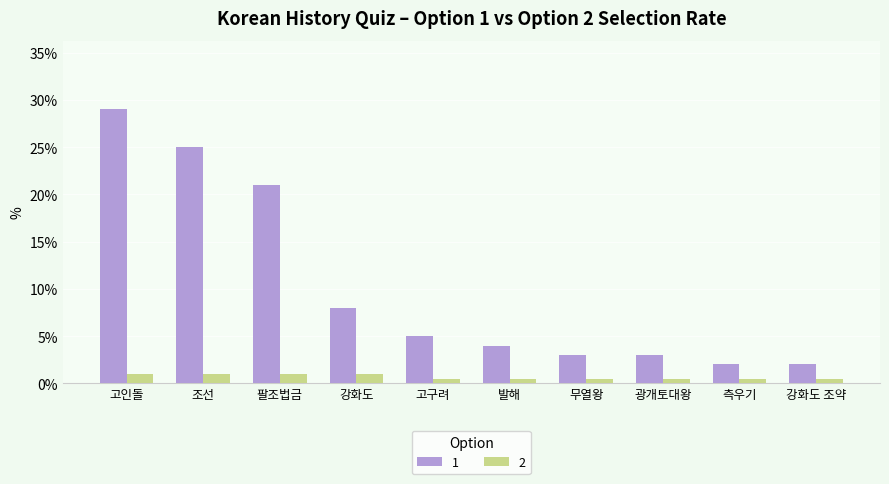

True or false: 1 has a value of 4.3 at 광개토대왕.

False